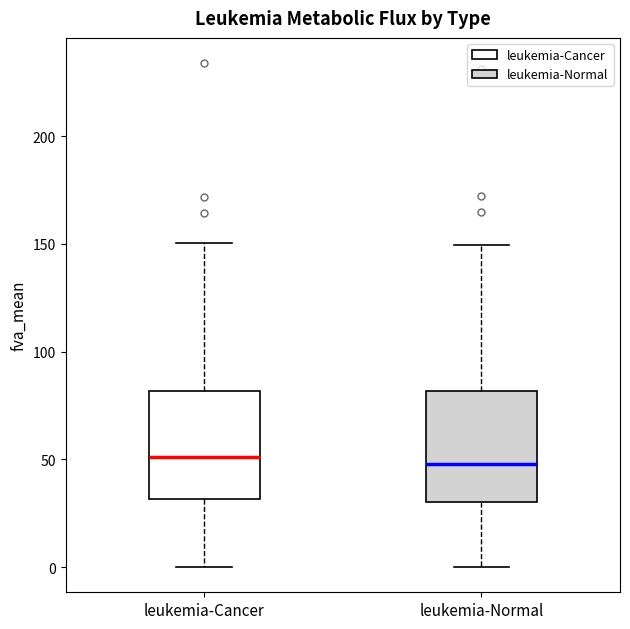

Reading left to right, transcribe this box plot: for each box, give where its median line is, the range the box spans, and where its two whiskers end, as read against the y-axis. The values are not printed on the chart, so give them approximately, as read against the axis.

leukemia-Cancer: median 50, box 30 to 80, whiskers 0 to 150
leukemia-Normal: median 50, box 30 to 80, whiskers 0 to 150